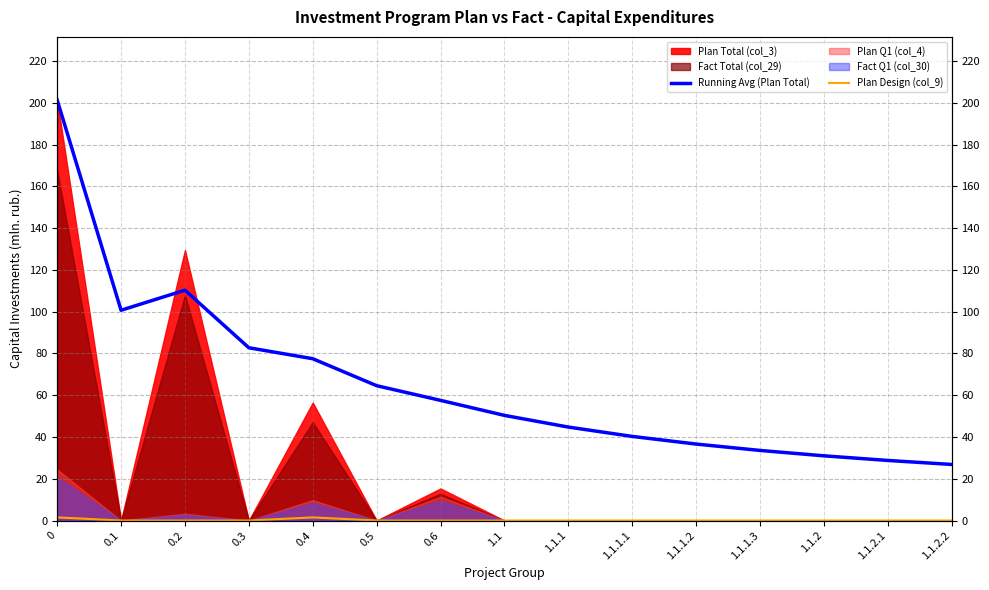

True or false: Plan Design (col_9) and Running Avg (Plan Total) intersect in this chart.

False